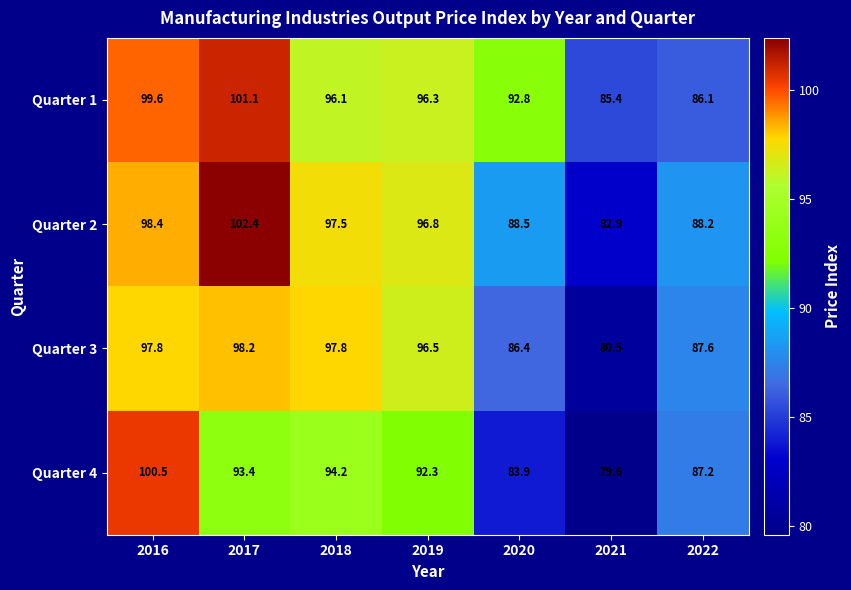

Which label corresponds to the largest value in the chart?

2017